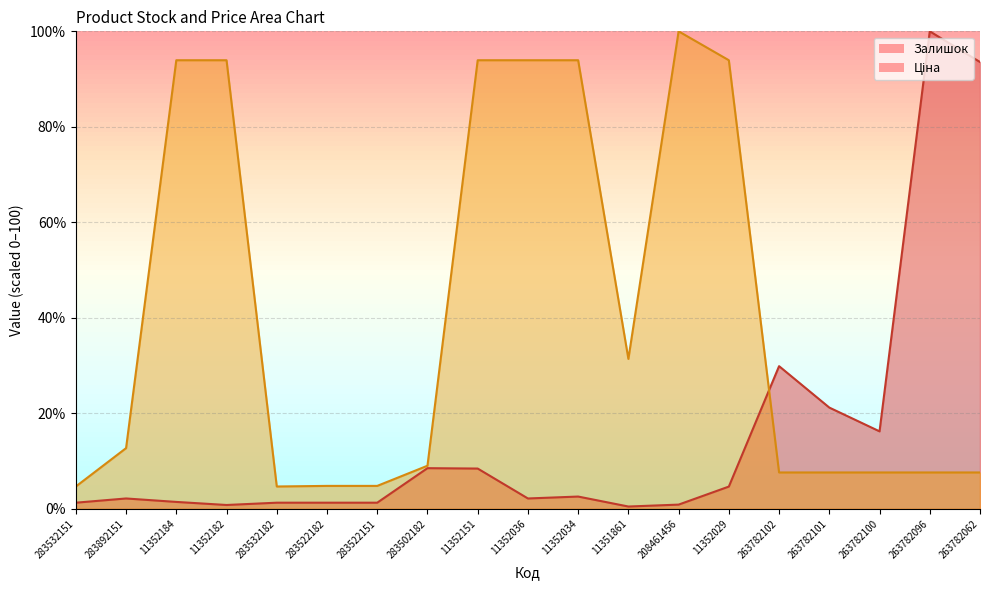

What are all the series names shown in the legend?

Залишок, Ціна